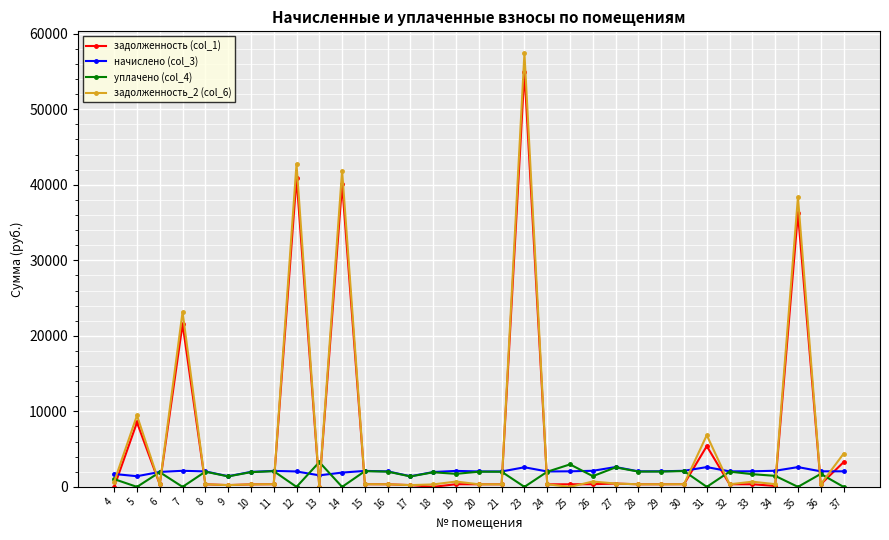

Rank the series by their maximum value, from highest to lowest.

задолженность_2 (col_6), задолженность (col_1), уплачено (col_4), начислено (col_3)